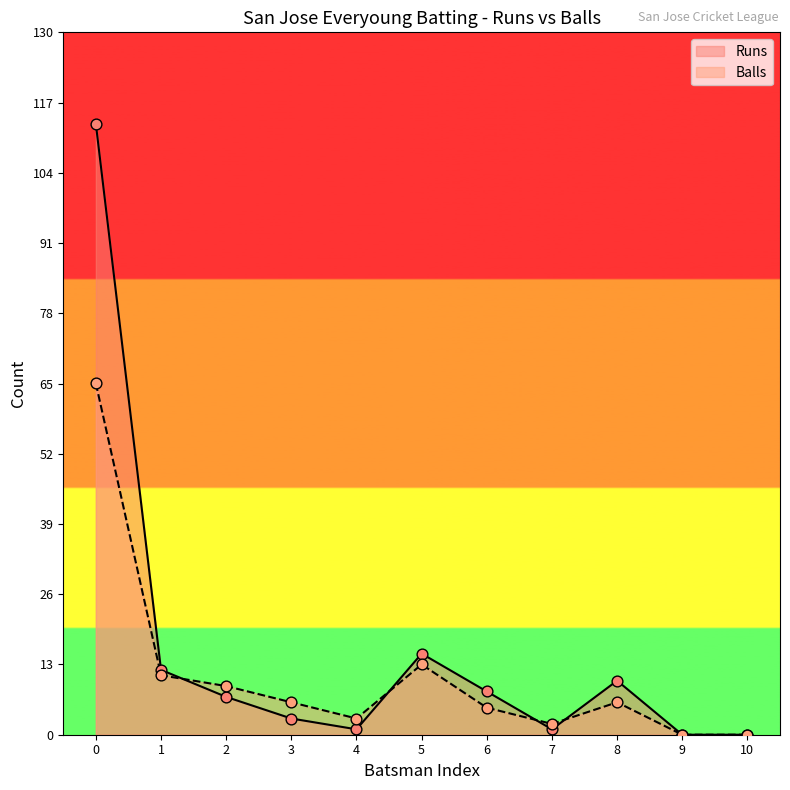

Which series has the largest total across all categories?

Runs